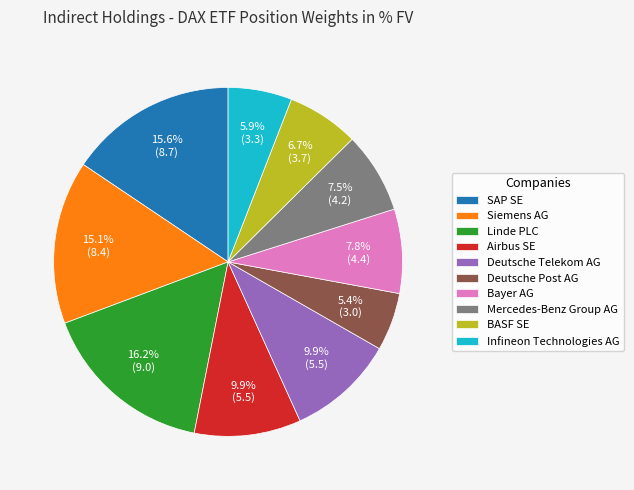

Is it true that Siemens AG is 15% of the pie?

True